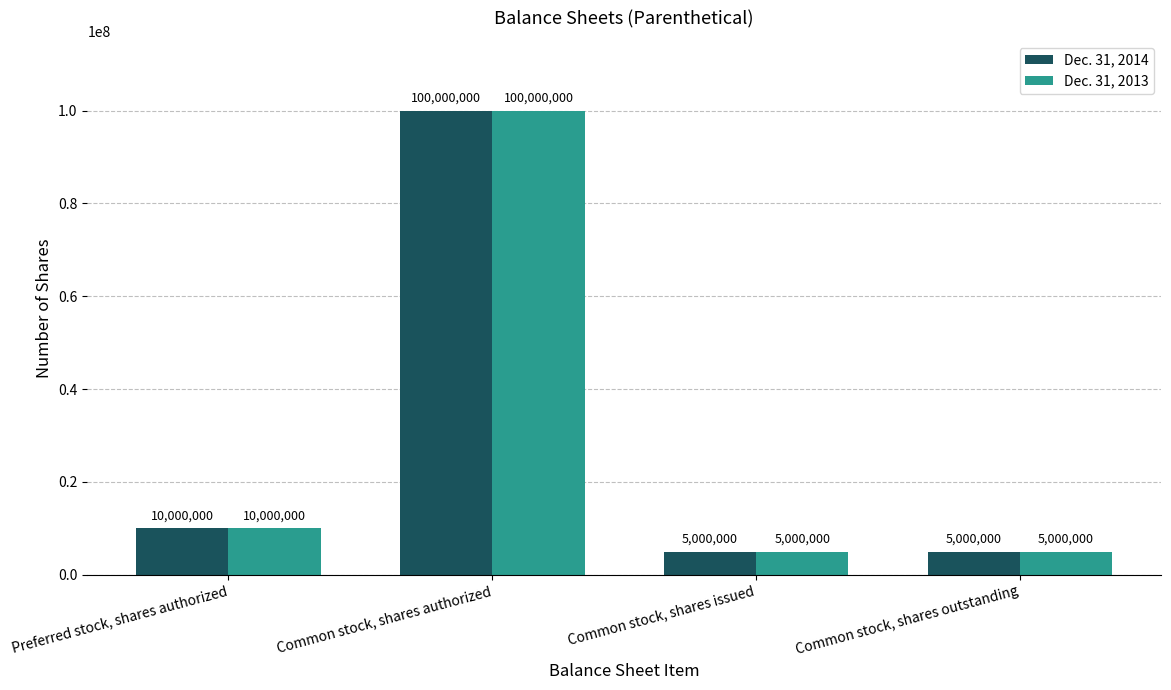

What is the sum of all Dec. 31, 2013 values?

120000000